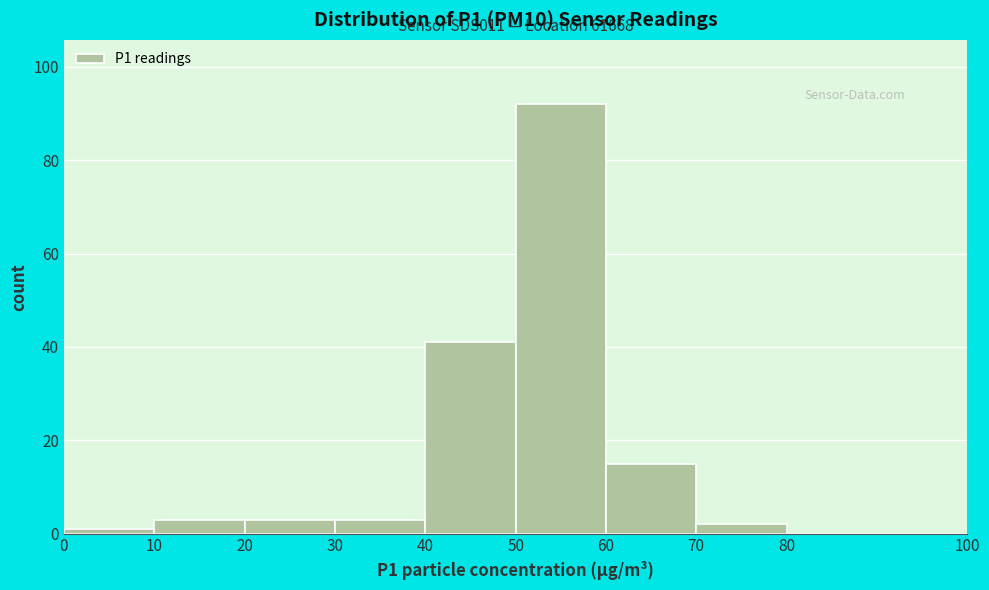

Which range on the x-axis has the tallest bar?

50 to 60